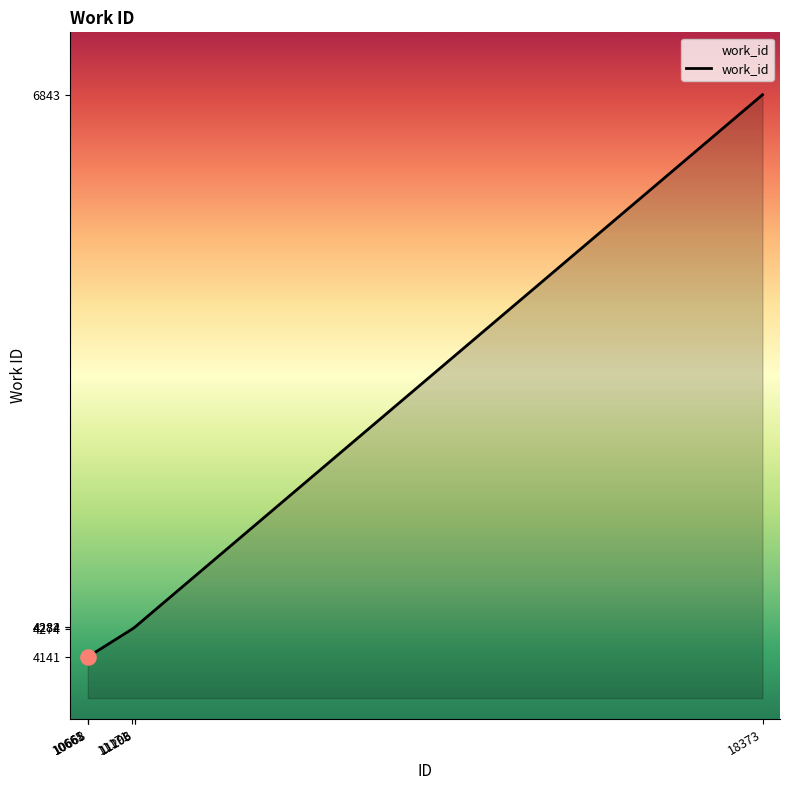

What is the ratio of the value at 10661 to the value at 11196?

1.0